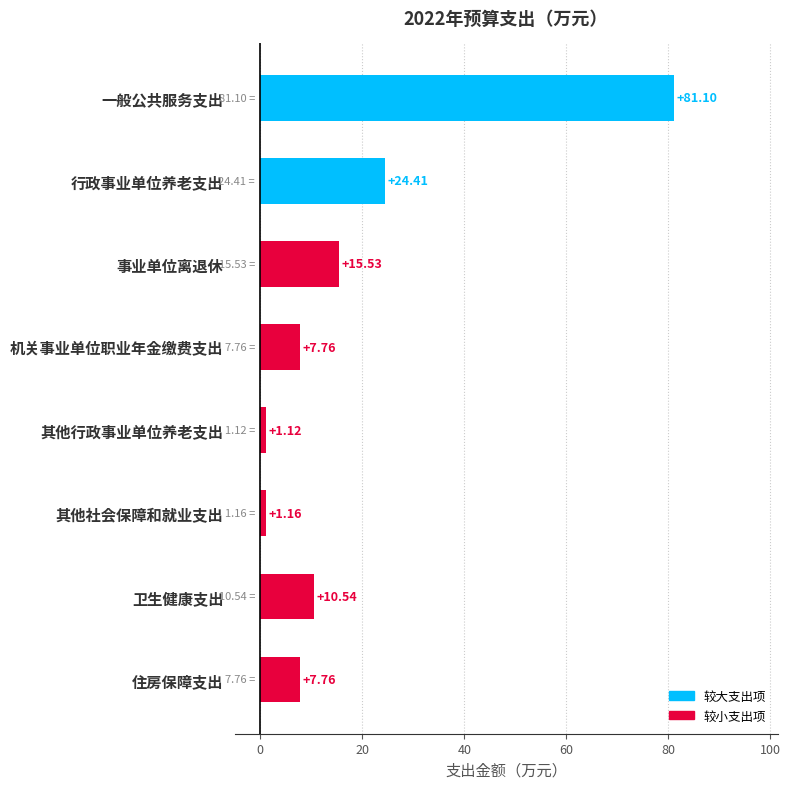

What is the sum of all values?

149.4